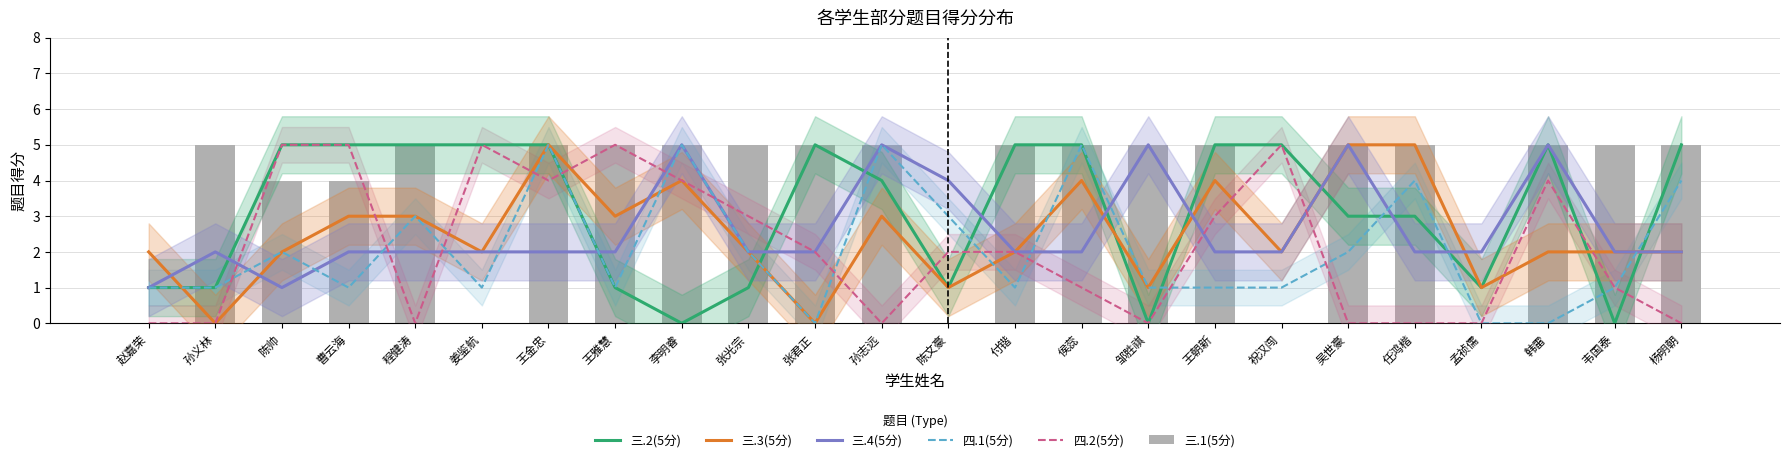

Reading left to right, transcribe all the data shown in this chart.

三.2(5分): 赵嘉荣=1	孙义林=1	陈帅=5	曹云海=5	程健涛=5	姜鉴航=5	王金忠=5	王雅慧=1	李明睿=0	张光宗=1	张君正=5	孙志远=4	陈文豪=1	付锴=5	侯蕊=5	邹胜祺=0	王朝新=5	祝汉闯=5	吴世豪=3	任鸿楷=3	孟祯儒=1	韩雷=5	韦国泰=0	杨明朝=5
三.3(5分): 赵嘉荣=2	孙义林=0	陈帅=2	曹云海=3	程健涛=3	姜鉴航=2	王金忠=5	王雅慧=3	李明睿=4	张光宗=2	张君正=0	孙志远=3	陈文豪=1	付锴=2	侯蕊=4	邹胜祺=1	王朝新=4	祝汉闯=2	吴世豪=5	任鸿楷=5	孟祯儒=1	韩雷=2	韦国泰=2	杨明朝=2
三.4(5分): 赵嘉荣=1	孙义林=2	陈帅=1	曹云海=2	程健涛=2	姜鉴航=2	王金忠=2	王雅慧=2	李明睿=5	张光宗=2	张君正=2	孙志远=5	陈文豪=4	付锴=2	侯蕊=2	邹胜祺=5	王朝新=2	祝汉闯=2	吴世豪=5	任鸿楷=2	孟祯儒=2	韩雷=5	韦国泰=2	杨明朝=2
四.1(5分): 赵嘉荣=1	孙义林=1	陈帅=2	曹云海=1	程健涛=3	姜鉴航=1	王金忠=5	王雅慧=1	李明睿=5	张光宗=2	张君正=0	孙志远=5	陈文豪=3	付锴=1	侯蕊=5	邹胜祺=1	王朝新=1	祝汉闯=1	吴世豪=2	任鸿楷=4	孟祯儒=0	韩雷=0	韦国泰=1	杨明朝=4
四.2(5分): 赵嘉荣=0	孙义林=0	陈帅=5	曹云海=5	程健涛=0	姜鉴航=5	王金忠=4	王雅慧=5	李明睿=4	张光宗=3	张君正=2	孙志远=0	陈文豪=2	付锴=2	侯蕊=1	邹胜祺=0	王朝新=3	祝汉闯=5	吴世豪=0	任鸿楷=0	孟祯儒=0	韩雷=4	韦国泰=1	杨明朝=0
三.1(5分): 赵嘉荣=0	孙义林=5	陈帅=4	曹云海=4	程健涛=5	姜鉴航=0	王金忠=5	王雅慧=5	李明睿=5	张光宗=5	张君正=5	孙志远=5	陈文豪=0	付锴=5	侯蕊=5	邹胜祺=5	王朝新=5	祝汉闯=0	吴世豪=5	任鸿楷=5	孟祯儒=0	韩雷=5	韦国泰=5	杨明朝=5